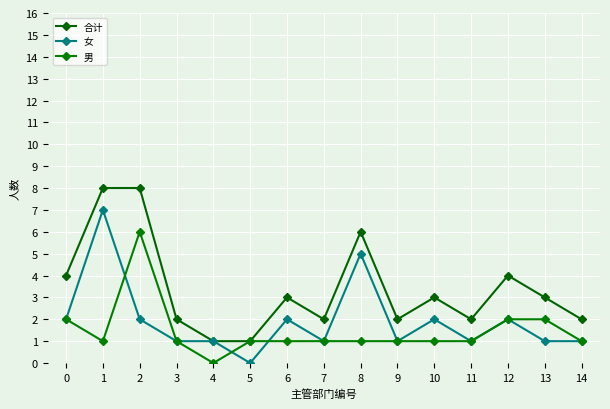

How many categories are shown in the chart?

15